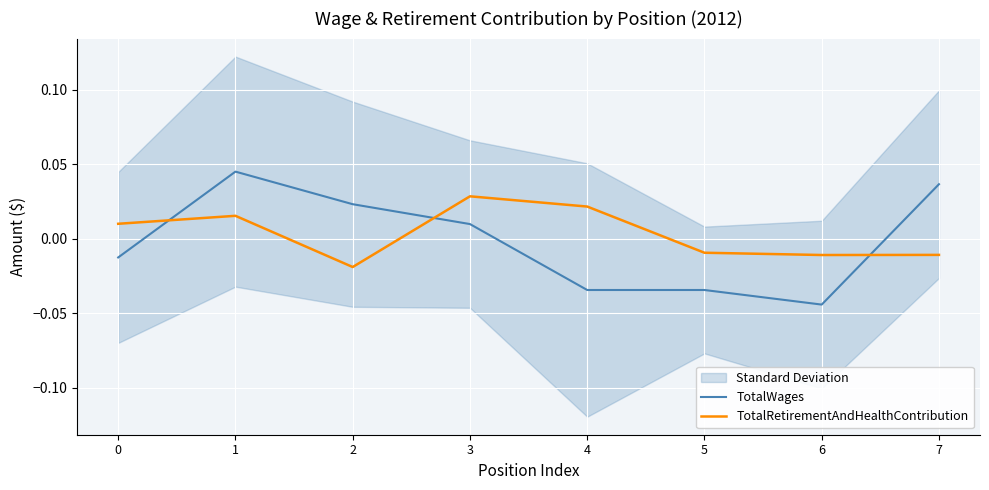

How many positive values does the TotalRetirementAndHealthContribution series have?

4